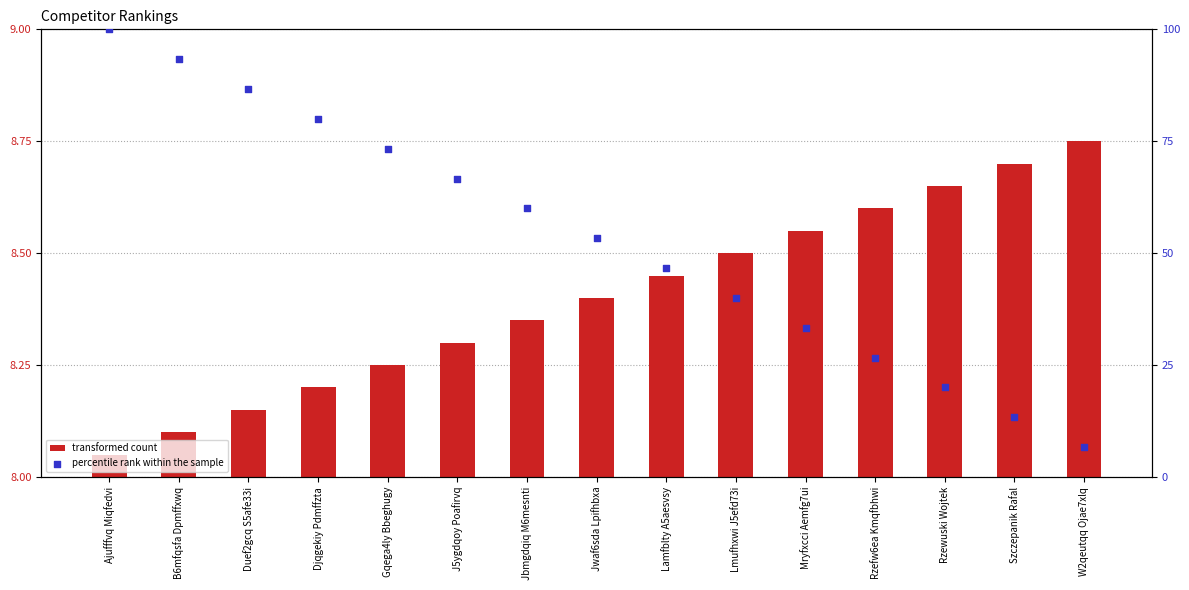

At which category is the sum across all series the highest?

Ajufffvq Miqfedvi